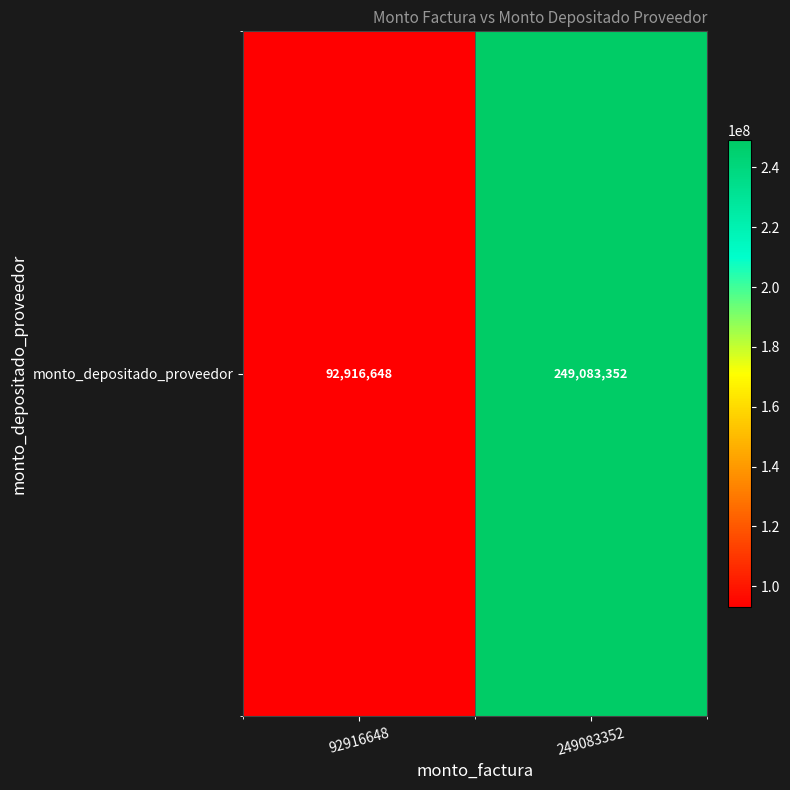

Is it true that the value at 249083352 is 399481644?

False